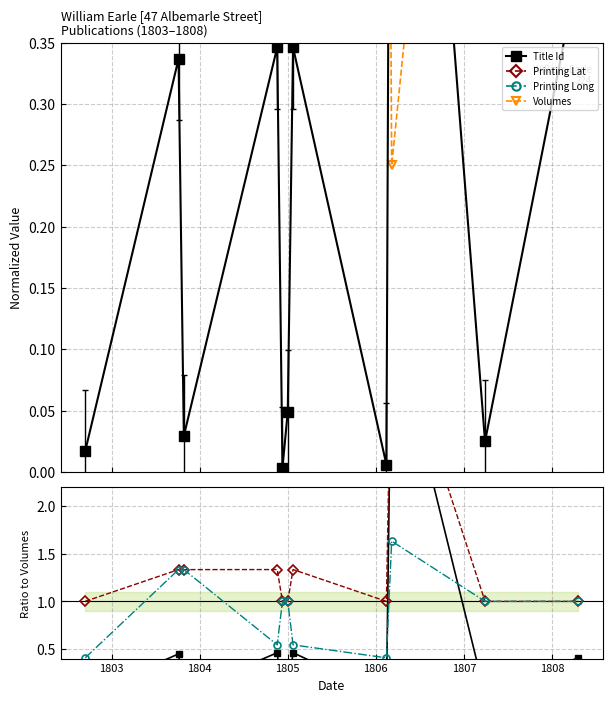

Between 1804 and 1806, which is larger?

1804